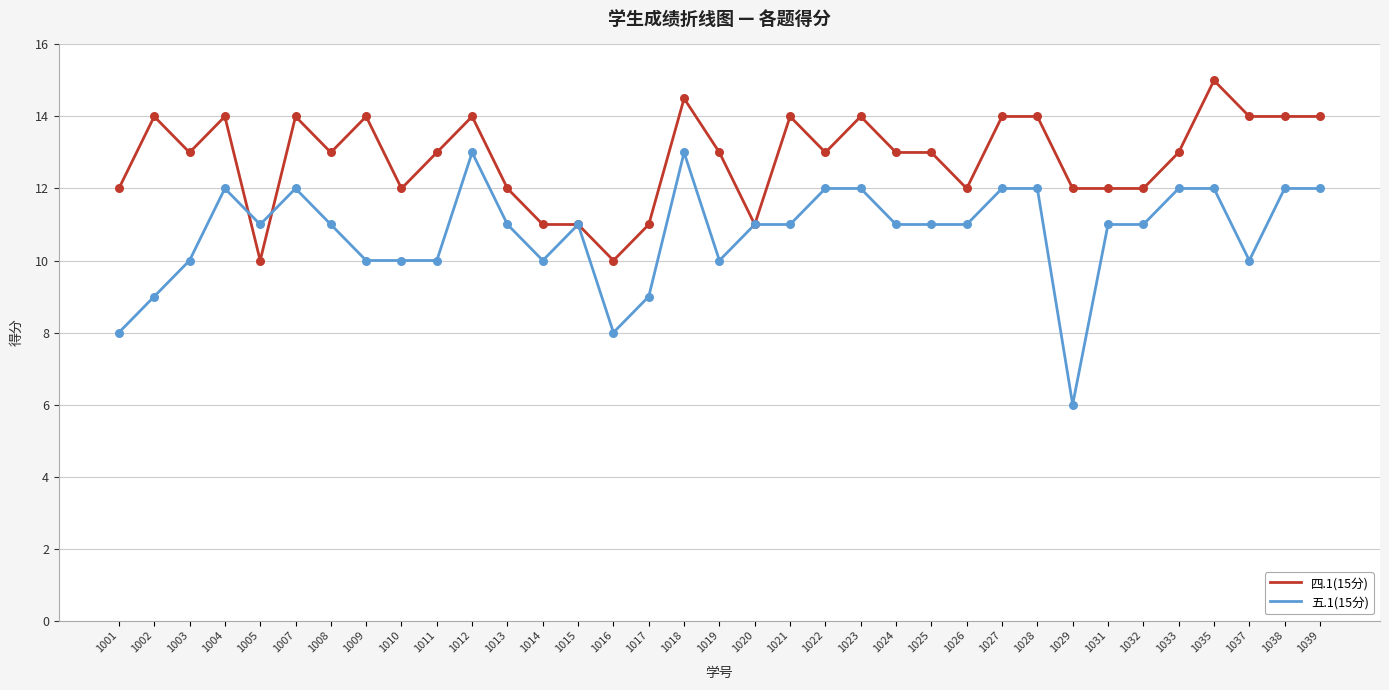

What is the total value across all series at 1004?

26.0